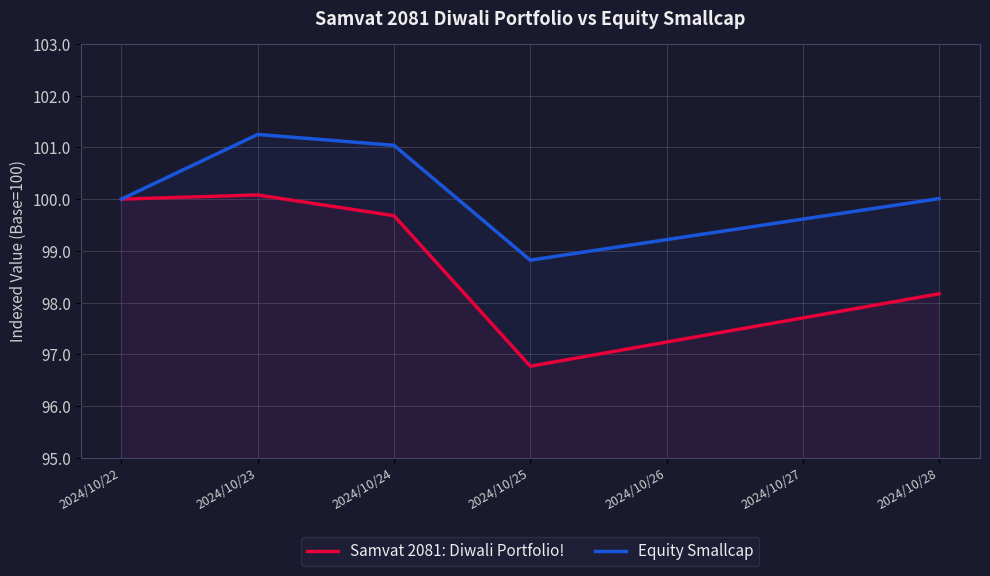

What are all the series names shown in the legend?

Samvat 2081: Diwali Portfolio!, Equity Smallcap